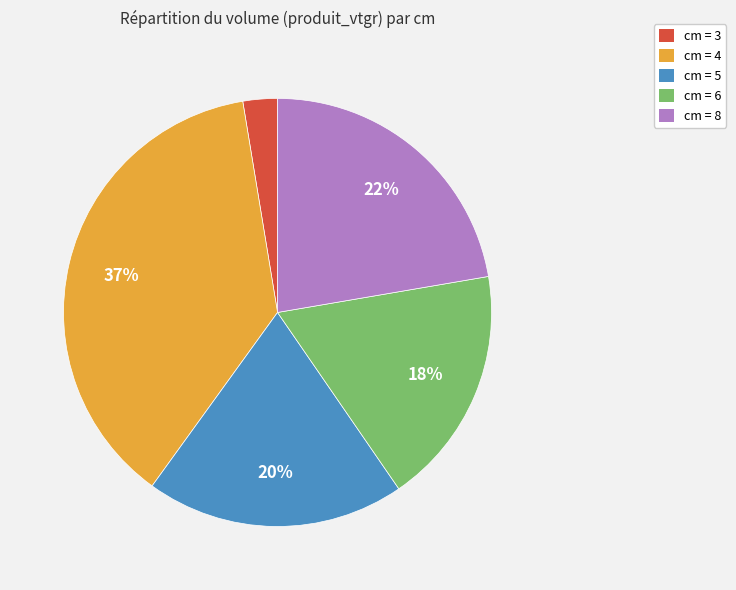

Which has a higher value, cm = 6 or cm = 4?

cm = 4